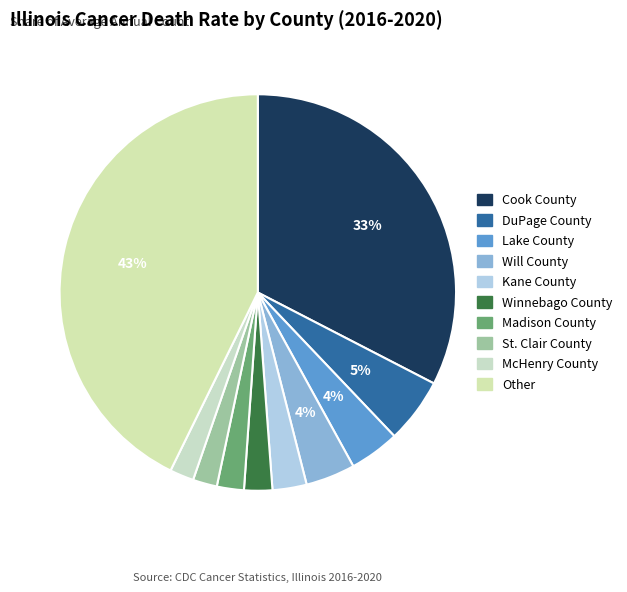

To the nearest percent, what percentage of the pie is McHenry County?

2%